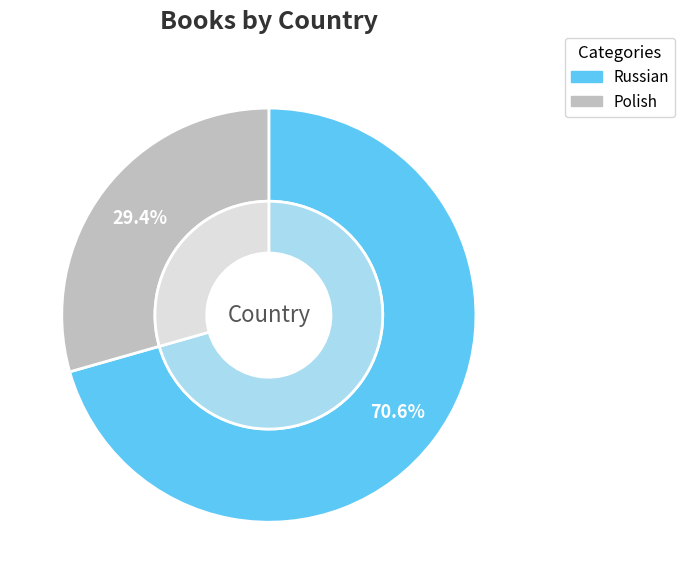

To the nearest percent, what portion does Russian represent?

71%